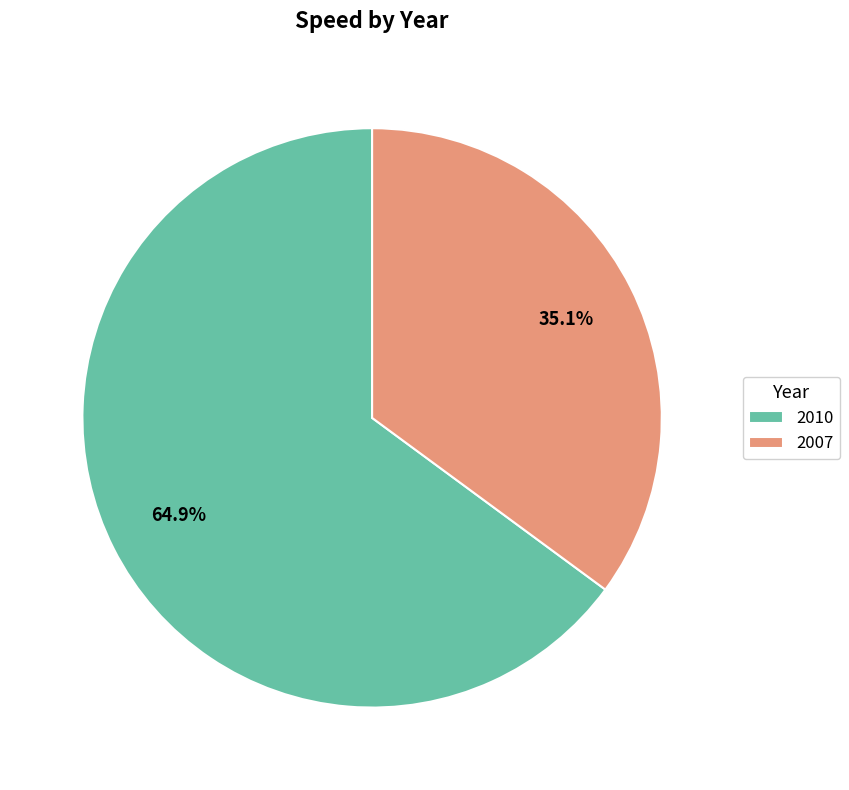

Which slice is the largest?

2010